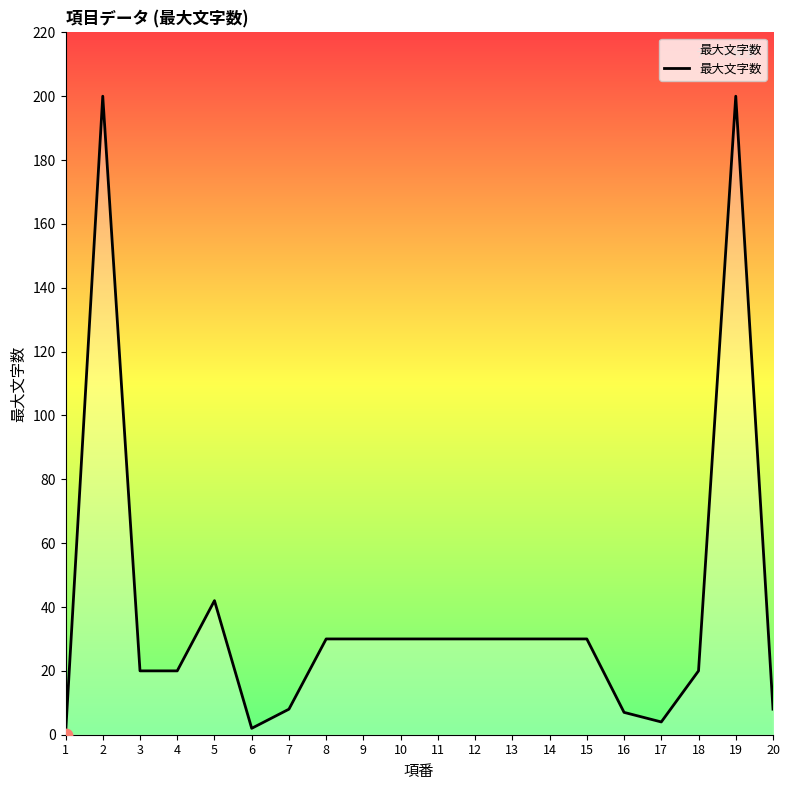

What is the ratio of the value at 5 to the value at 13?

1.4